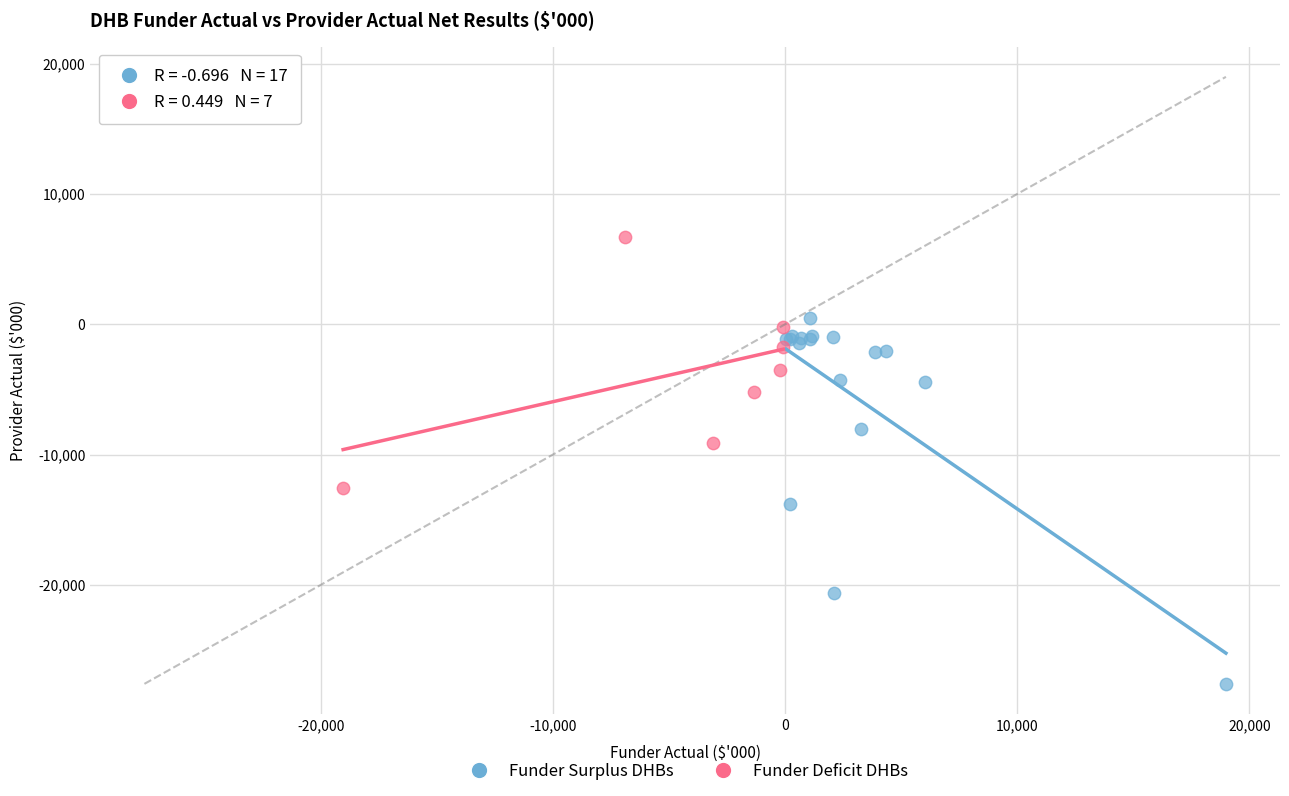

Which series reaches the minimum Y coordinate?

Funder Surplus DHBs